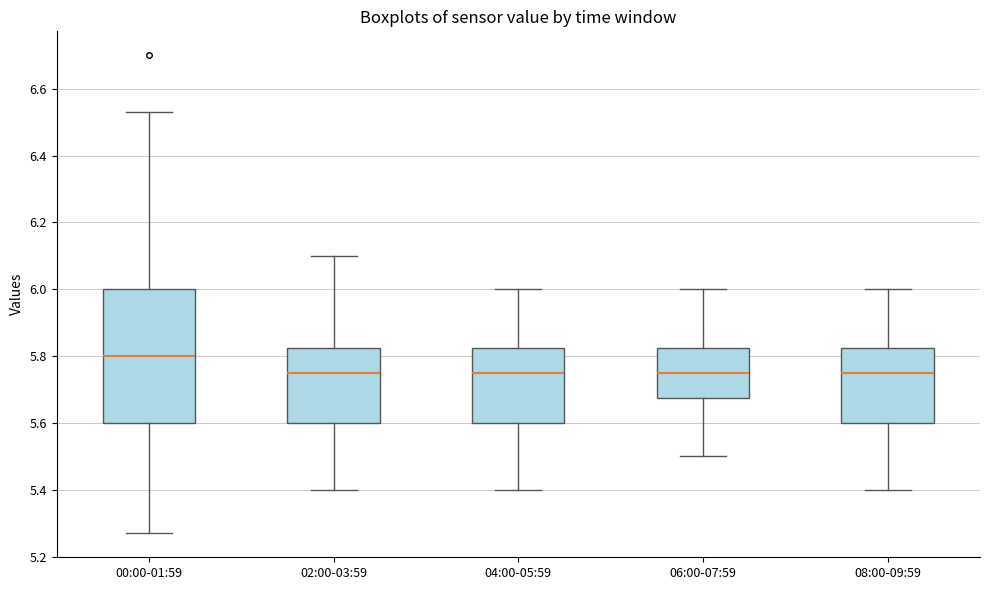

Reading left to right, transcribe this box plot: for each box, give where its median line is, the range the box spans, and where its two whiskers end, as read against the y-axis. The values are not printed on the chart, so give them approximately, as read against the axis.

00:00-01:59: median 5.80, box 5.60 to 6.00, whiskers 5.28 to 6.54
02:00-03:59: median 5.76, box 5.60 to 5.82, whiskers 5.40 to 6.10
04:00-05:59: median 5.76, box 5.60 to 5.82, whiskers 5.40 to 6.00
06:00-07:59: median 5.76, box 5.68 to 5.82, whiskers 5.50 to 6.00
08:00-09:59: median 5.76, box 5.60 to 5.82, whiskers 5.40 to 6.00